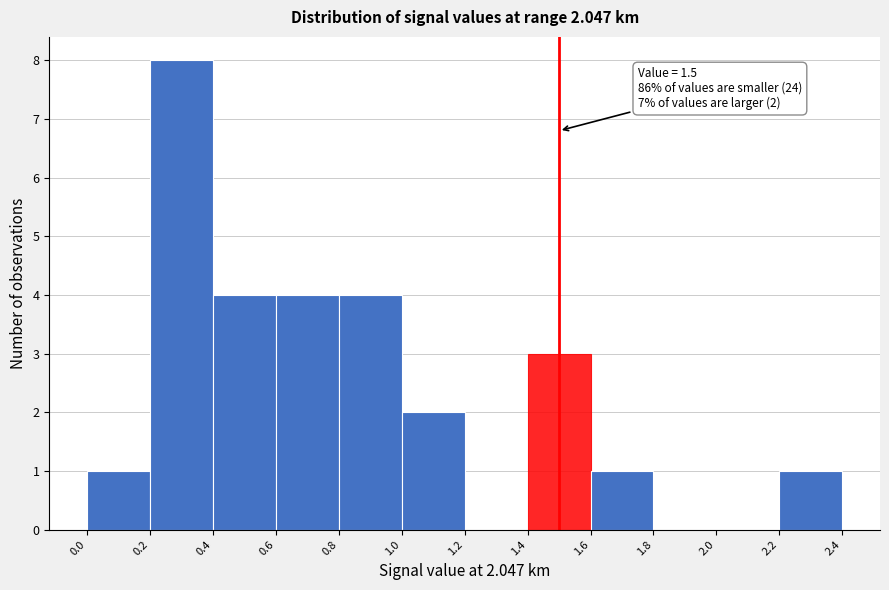

Which range on the x-axis has the tallest bar?

0.2 to 0.4